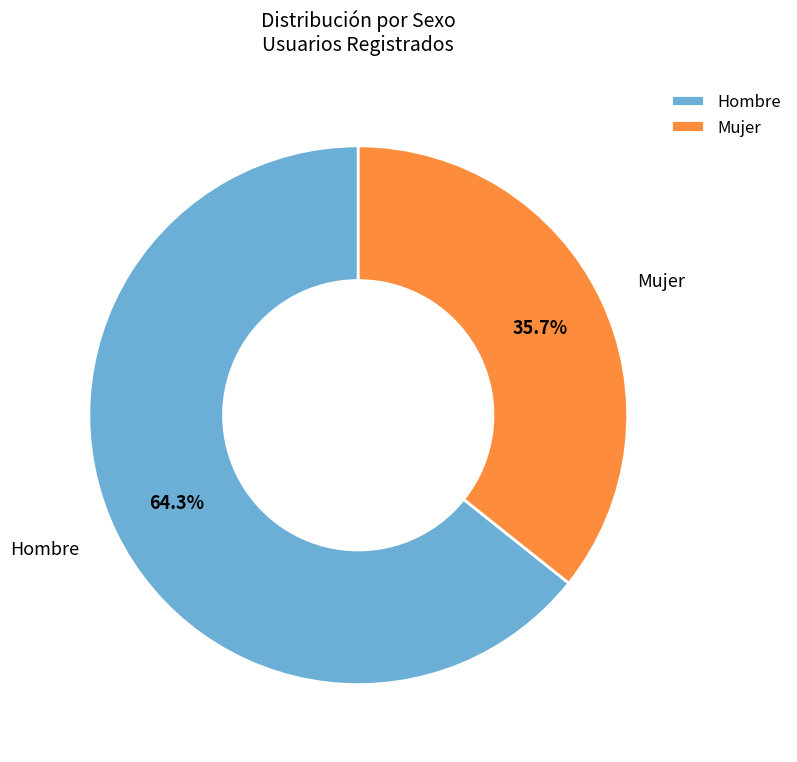

What percentage is the Mujer slice, to the nearest percent?

36%